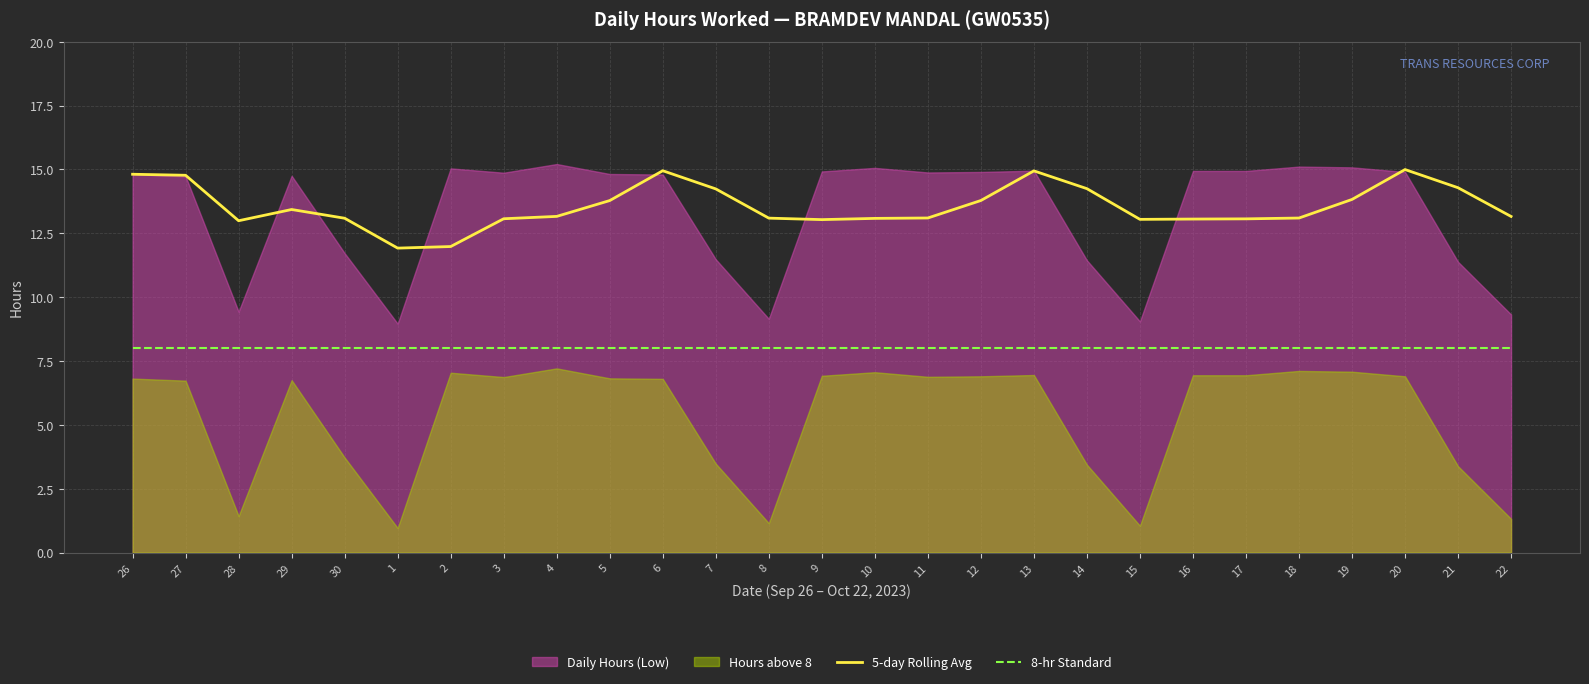

What is the minimum value for 5-day Rolling Avg?

11.9